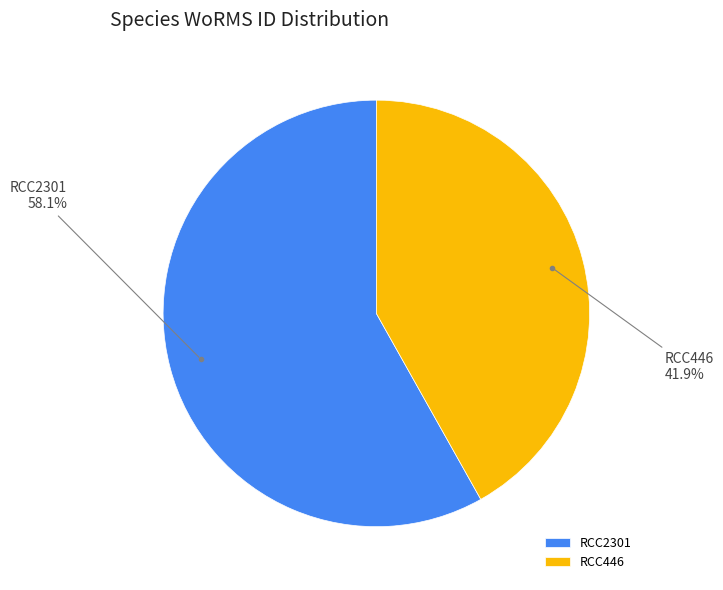

What is the ratio of the value at RCC446 to the value at RCC2301?

0.7